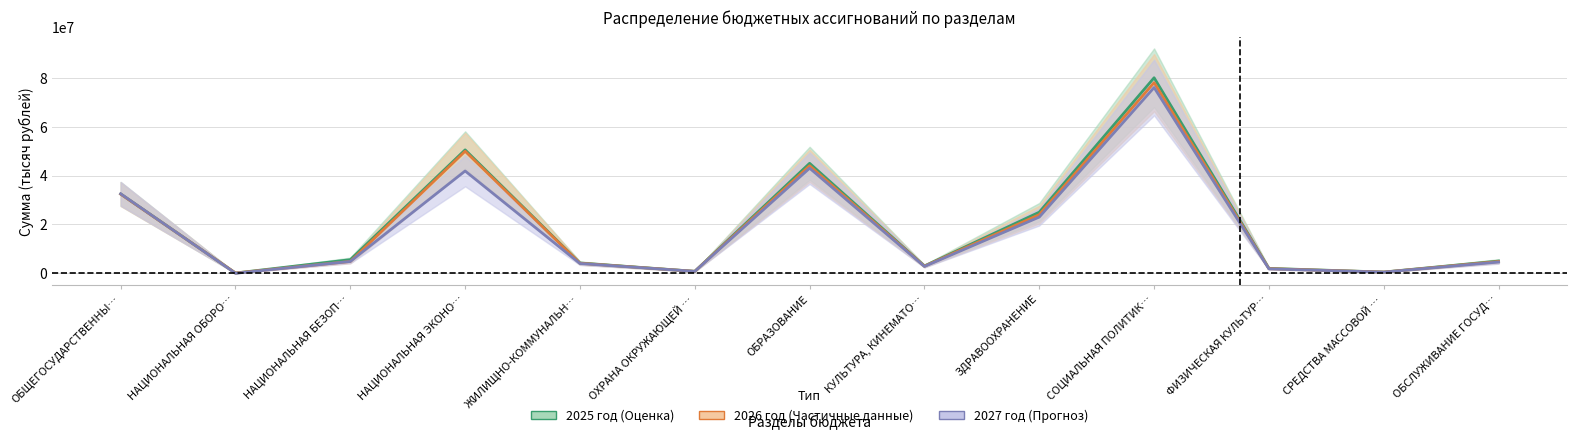

Is this an area chart (filled region under the line)?

No